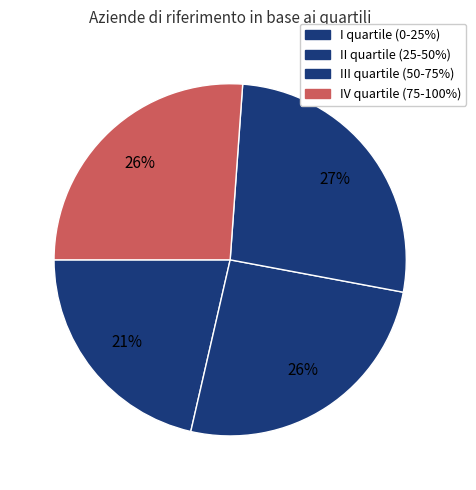

Is there any slice that represents more than half of the pie?

No